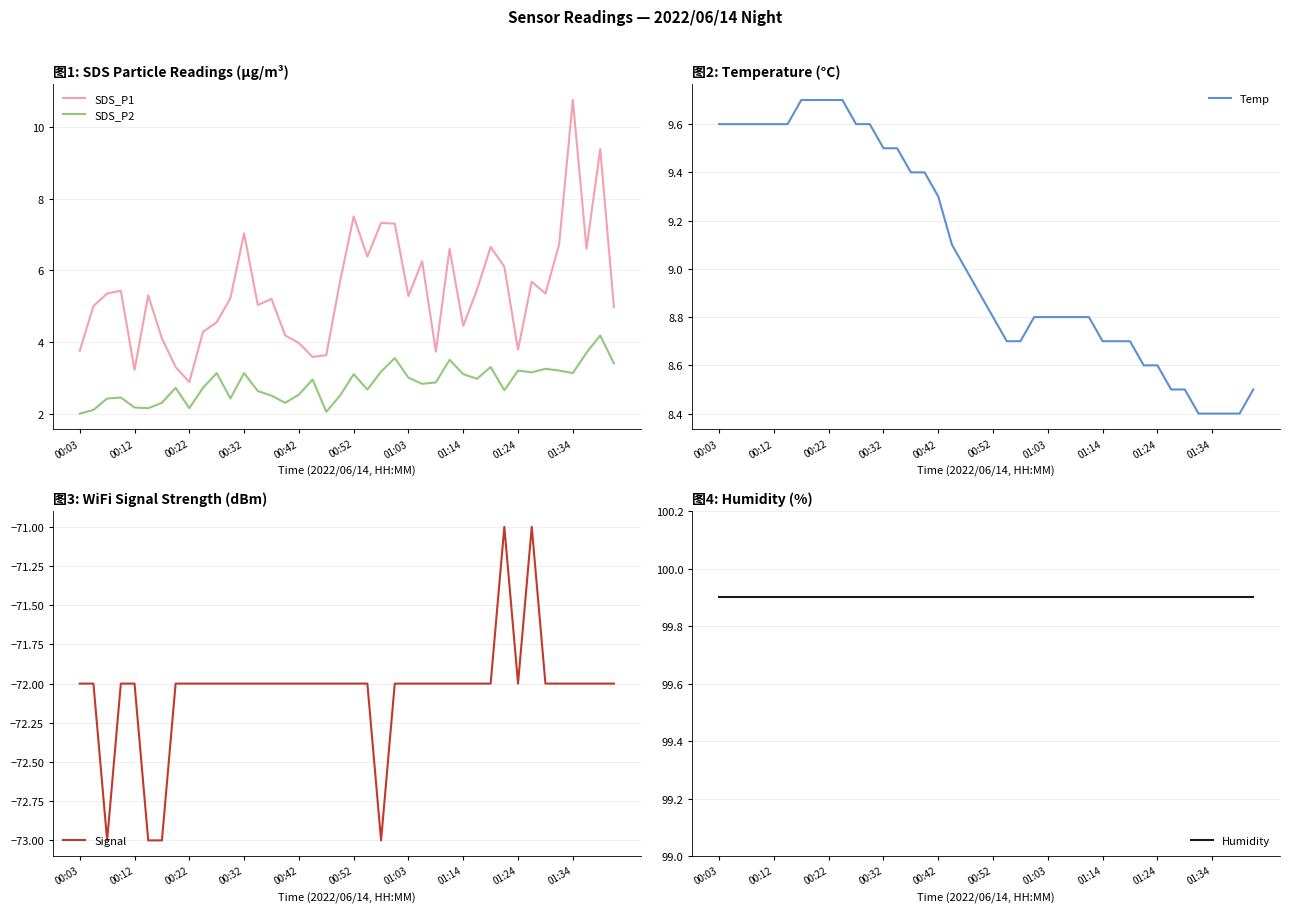

True or false: SDS_P2 has a value of 0.9 at 01:03.

False